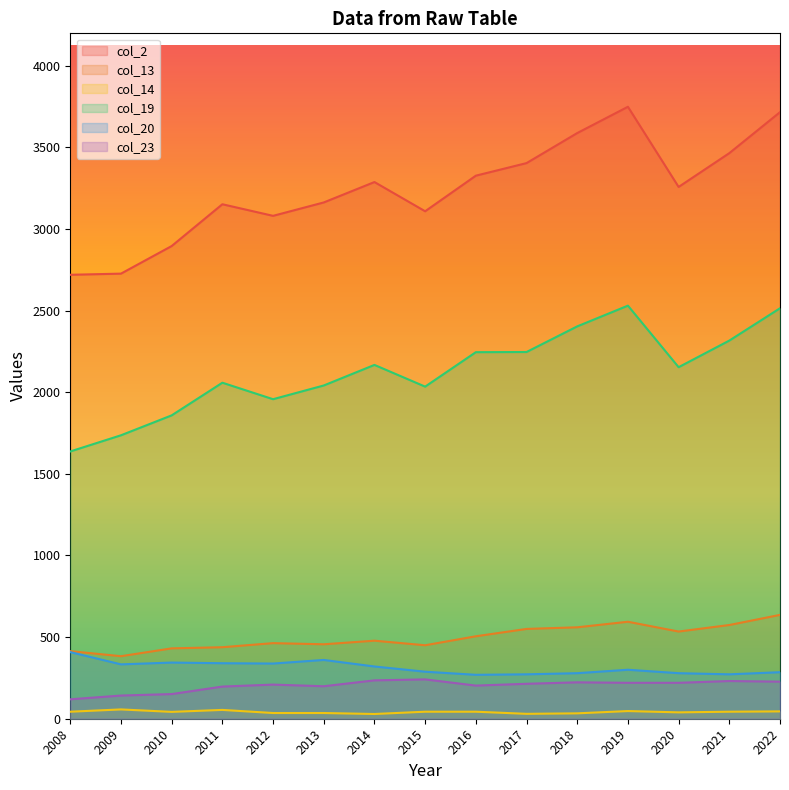

Where is the first local maximum for col_19?

2011